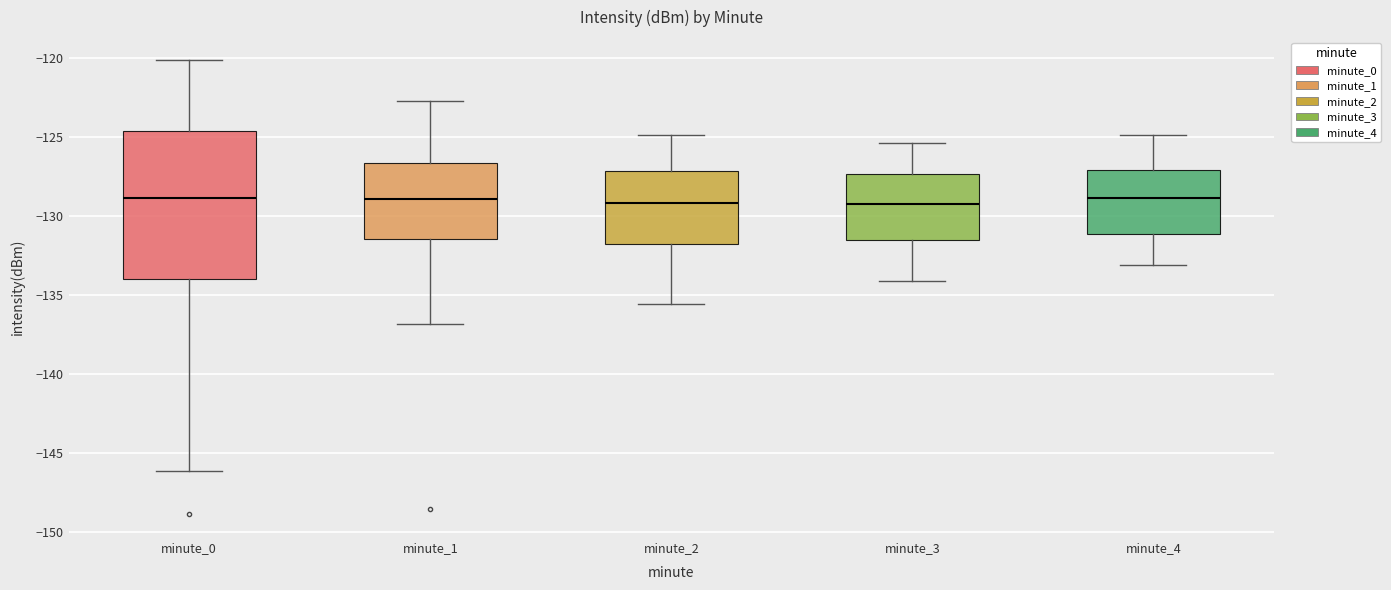

Reading left to right, transcribe this box plot: for each box, give where its median line is, the range the box spans, and where its two whiskers end, as read against the y-axis. The values are not printed on the chart, so give them approximately, as read against the axis.

minute_0: median -129.0, box -134.0 to -124.5, whiskers -146.0 to -120.0
minute_1: median -129.0, box -131.5 to -126.5, whiskers -137.0 to -122.5
minute_2: median -129.0, box -132.0 to -127.0, whiskers -135.5 to -125.0
minute_3: median -129.0, box -131.5 to -127.5, whiskers -134.0 to -125.5
minute_4: median -129.0, box -131.0 to -127.0, whiskers -133.0 to -125.0